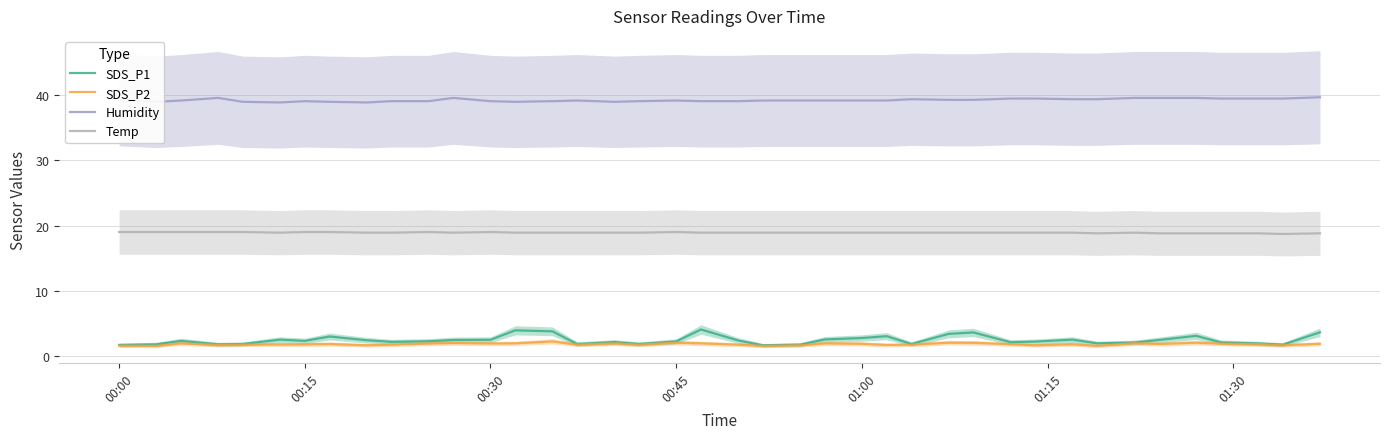

True or false: Humidity has more than 1 points higher than both neighbors.

True